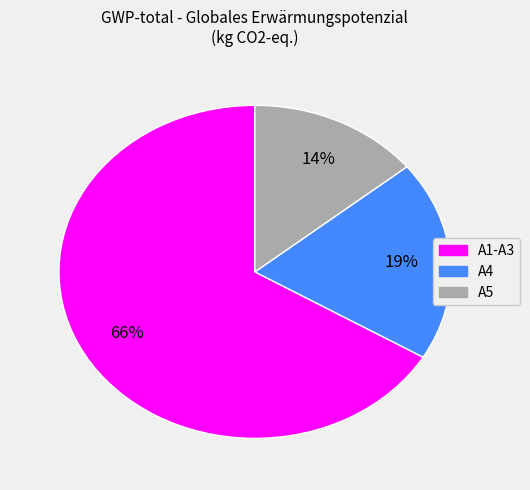

Is it true that A5 is 5% of the pie?

False